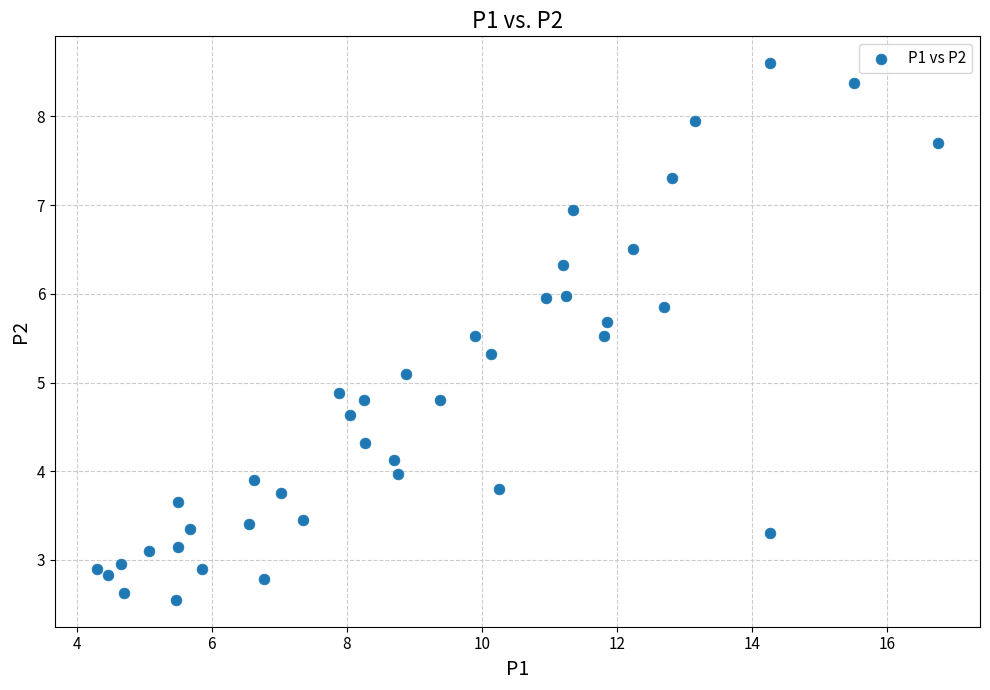

What is the range of X values (max minus min)?

12.4